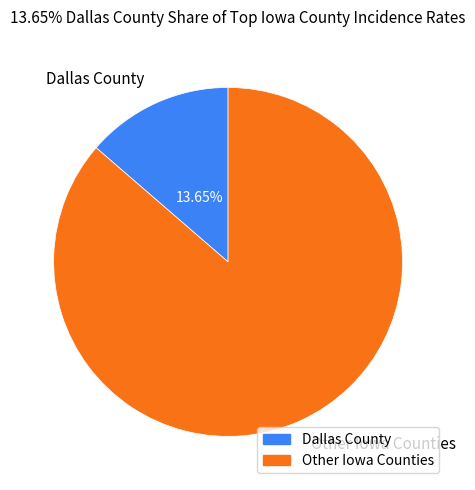

What is the smallest slice in the pie chart?

Dallas County